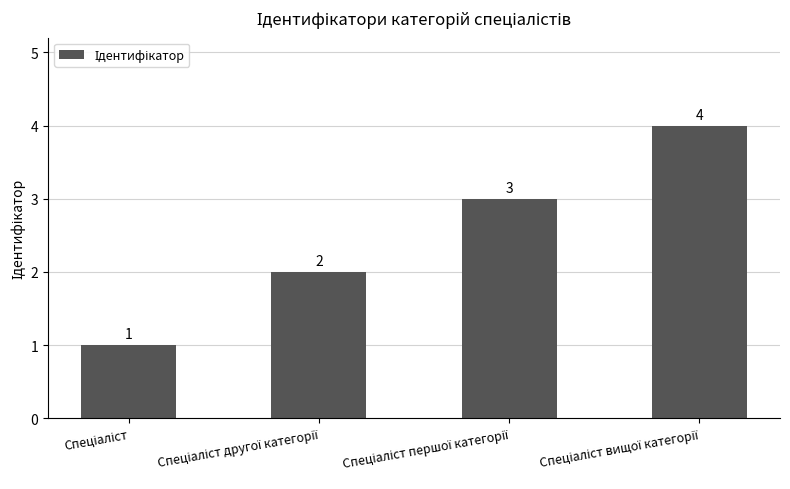

How many values are between 2 and 4?

3